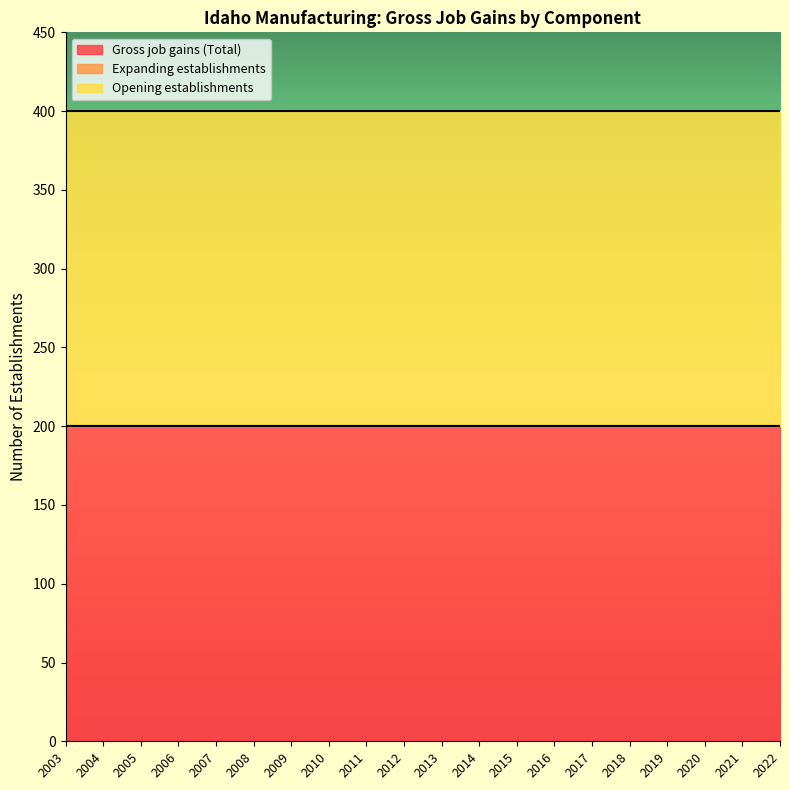

What is the spread (max minus min) of values at 2018?

200